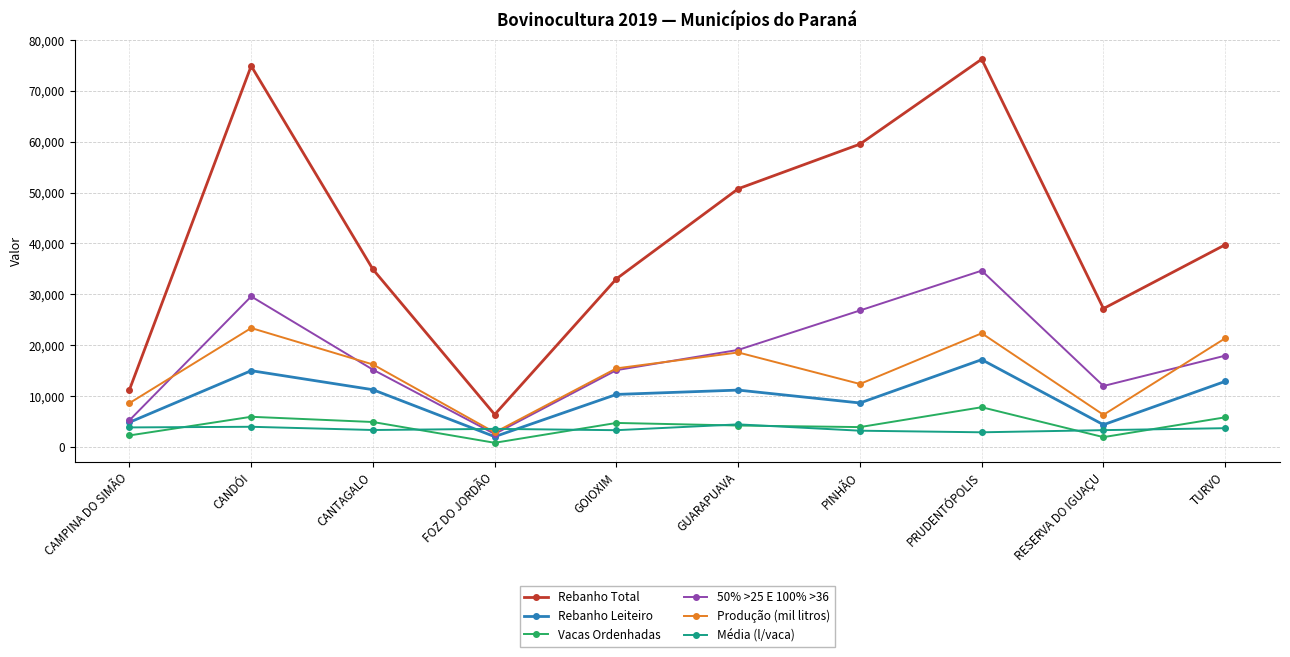

What is the total value across all series at CANTAGALO?

85717.7